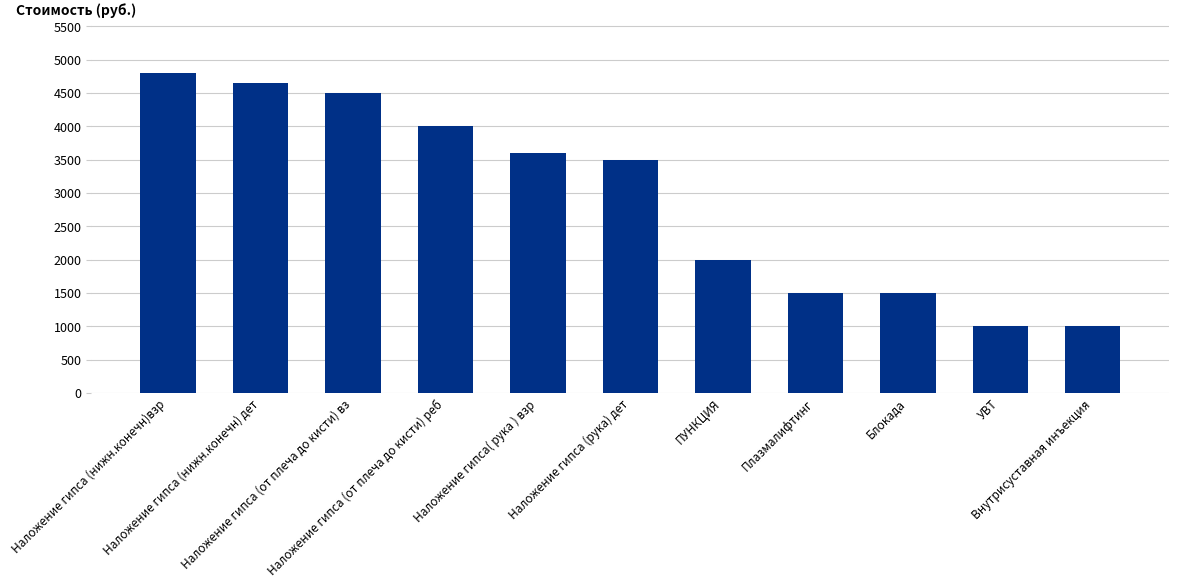

What is the difference between the second highest and second lowest values?

3650